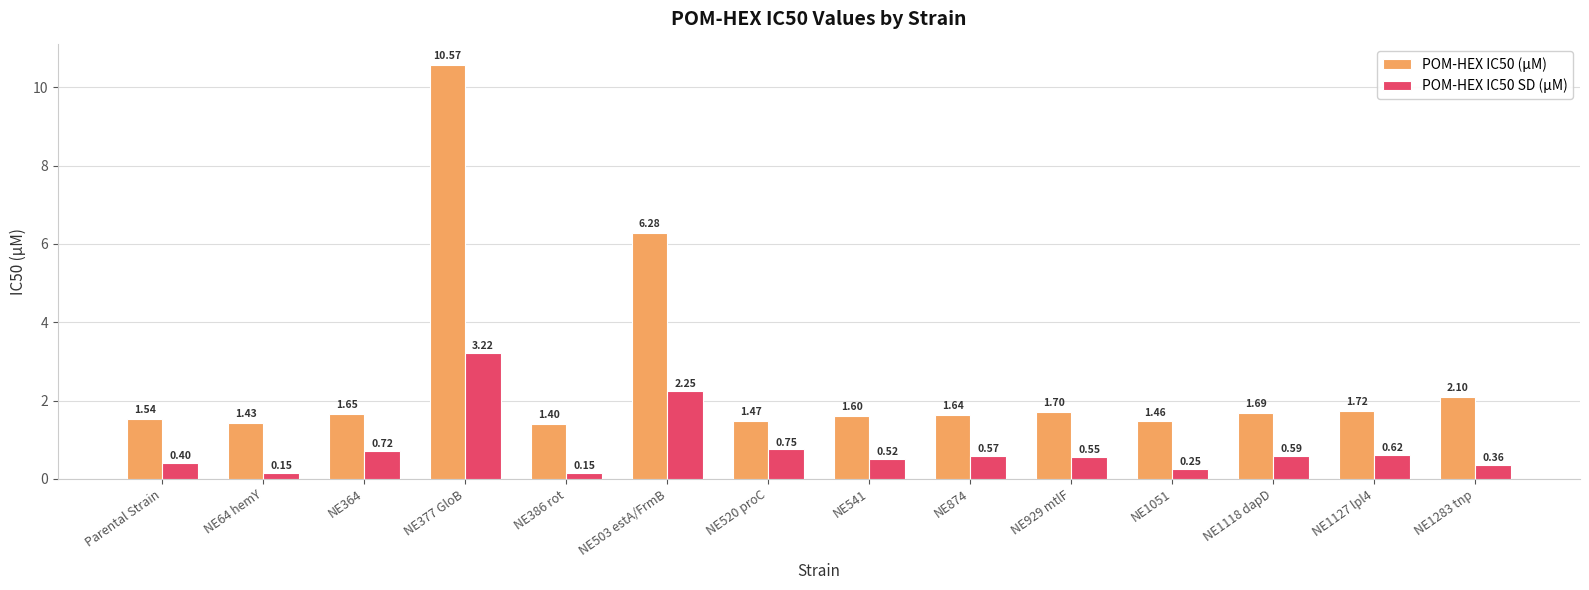

Rank the series by their maximum value, from lowest to highest.

POM-HEX IC50 SD (µM), POM-HEX IC50 (µM)